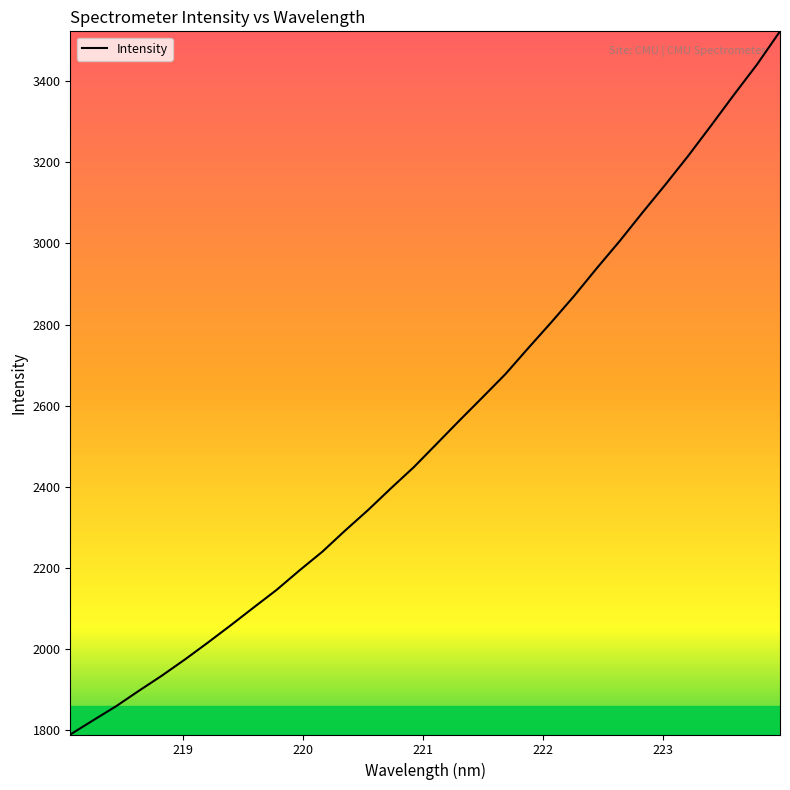

What is the minimum value shown in the chart?

1789.5